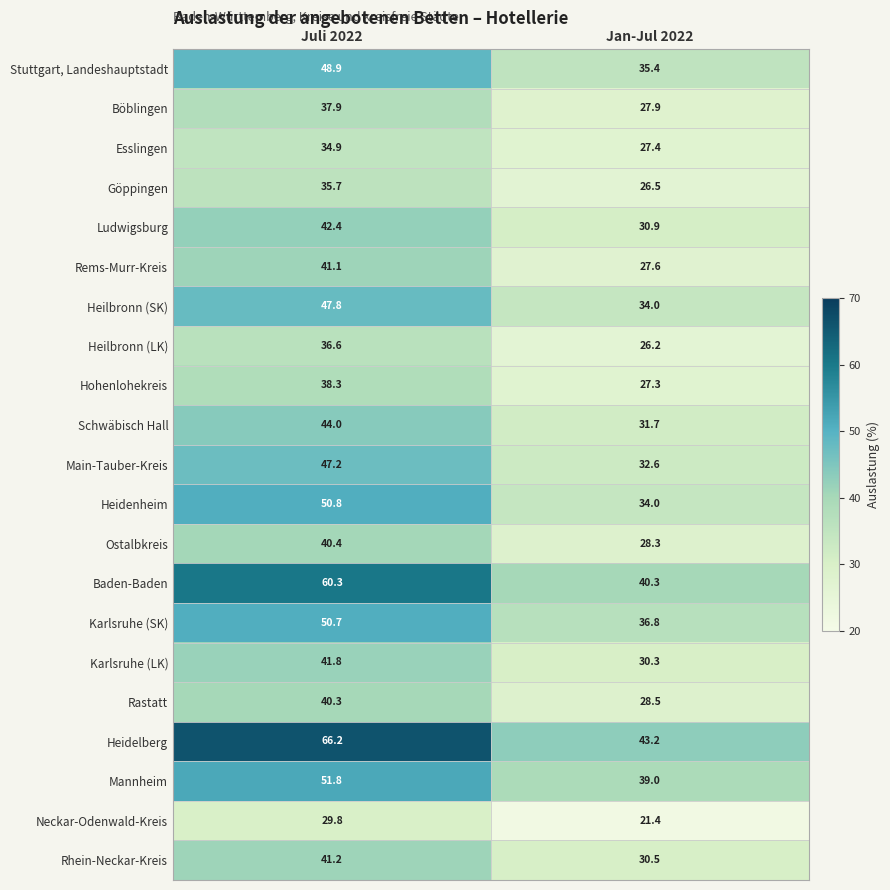

What is the total value across all series at Jan-Jul 2022?

659.8